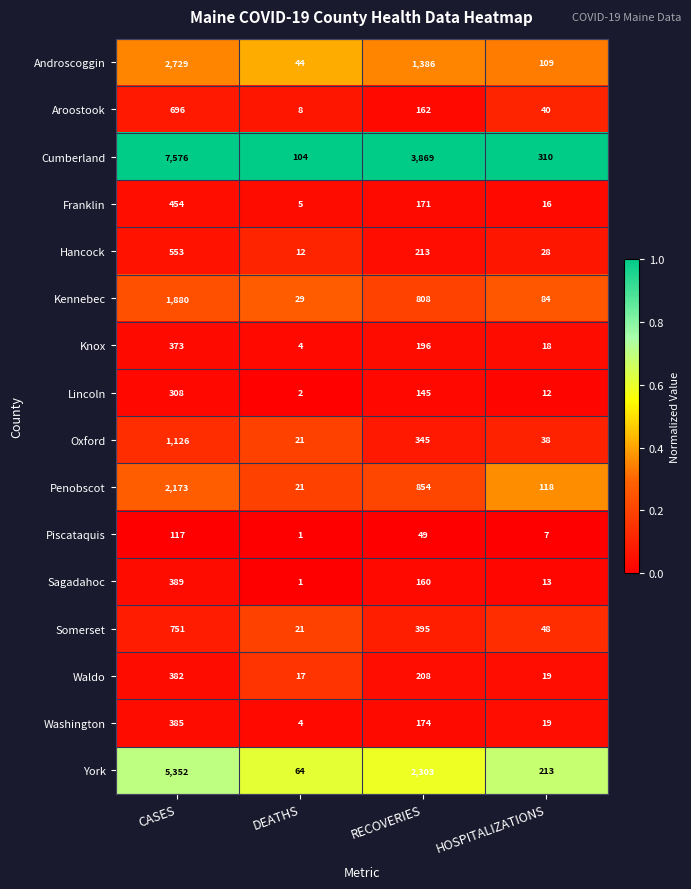

Rank the series at CASES from lowest to highest value.

Piscataquis, Lincoln, Knox, Waldo, Washington, Sagadahoc, Franklin, Hancock, Aroostook, Somerset, Oxford, Kennebec, Penobscot, Androscoggin, York, Cumberland